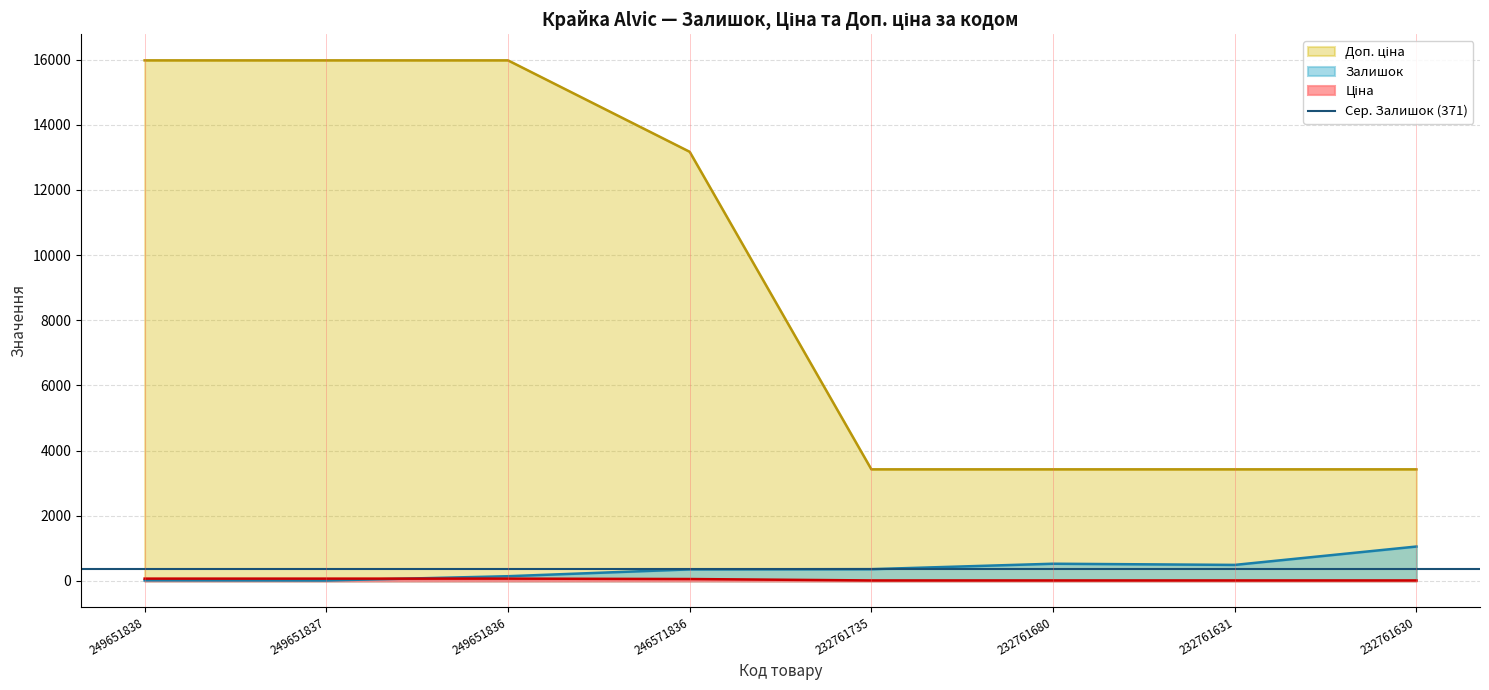

Reading left to right, extract all data points from this chart.

Залишок: 249651838=19.0	249651837=13.0	249651836=145.0	246571836=355.0	232761735=361.0	232761680=528.0	232761631=492.0	232761630=1056.0
Ціна: 249651838=71.0	249651837=71.0	249651836=71.0	246571836=58.5	232761735=15.2	232761680=15.2	232761631=15.2	232761630=15.2
Доп. ціна: 249651838=15977.2	249651837=15977.2	249651836=15977.2	246571836=13171.5	232761735=3425.0	232761680=3425.0	232761631=3425.0	232761630=3425.0